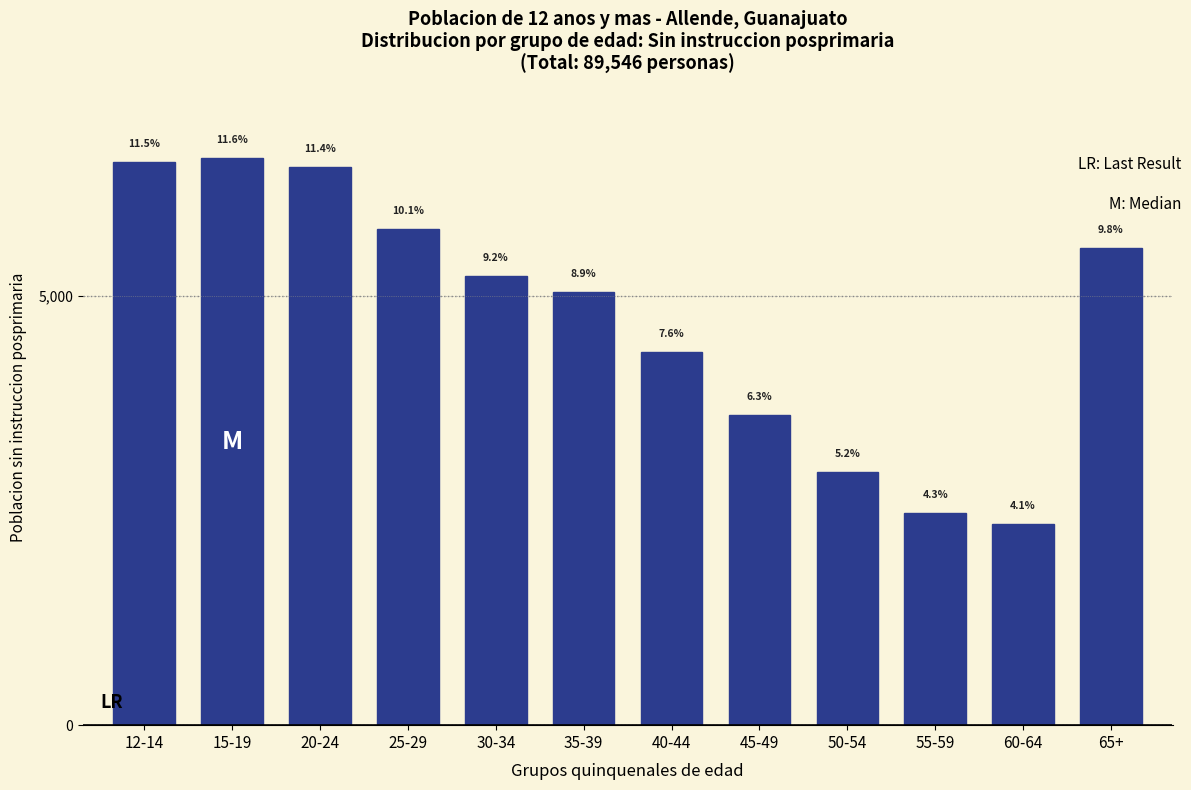

How many bars are there in total?

12